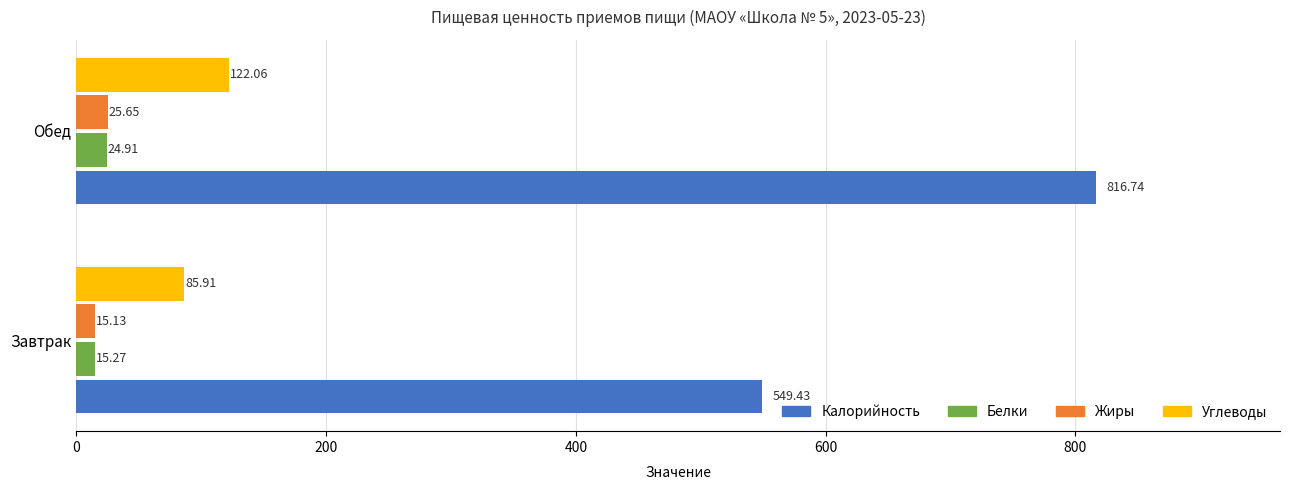

How many categories are shown in the chart?

2